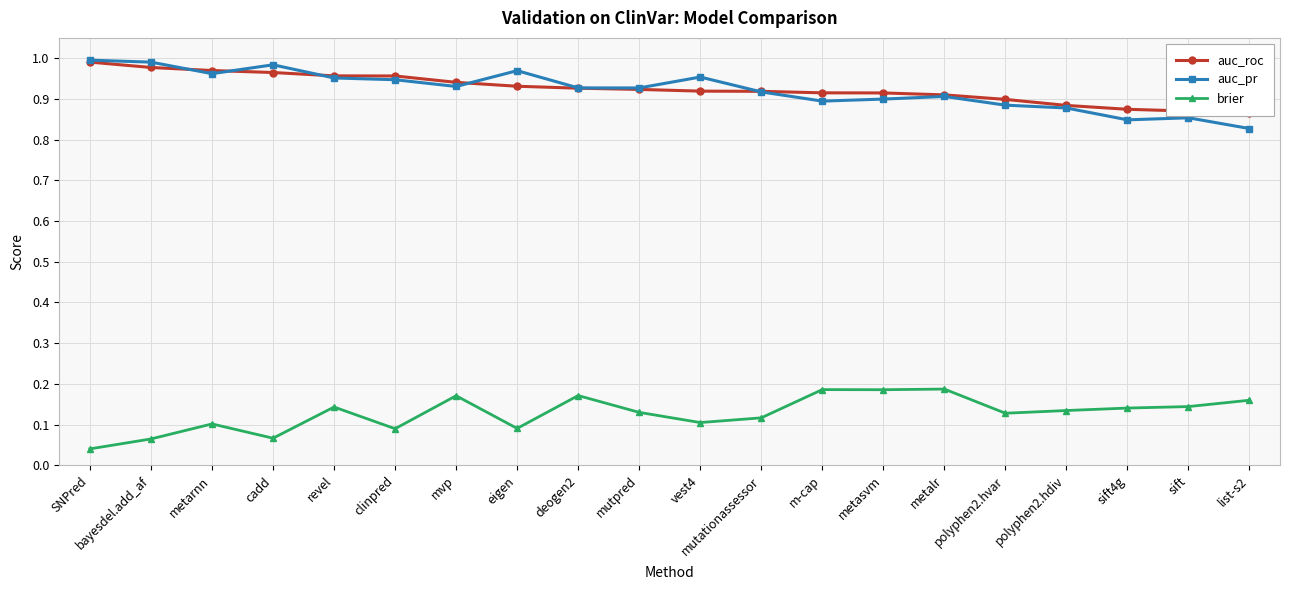

Count the number of categories in the chart.

20